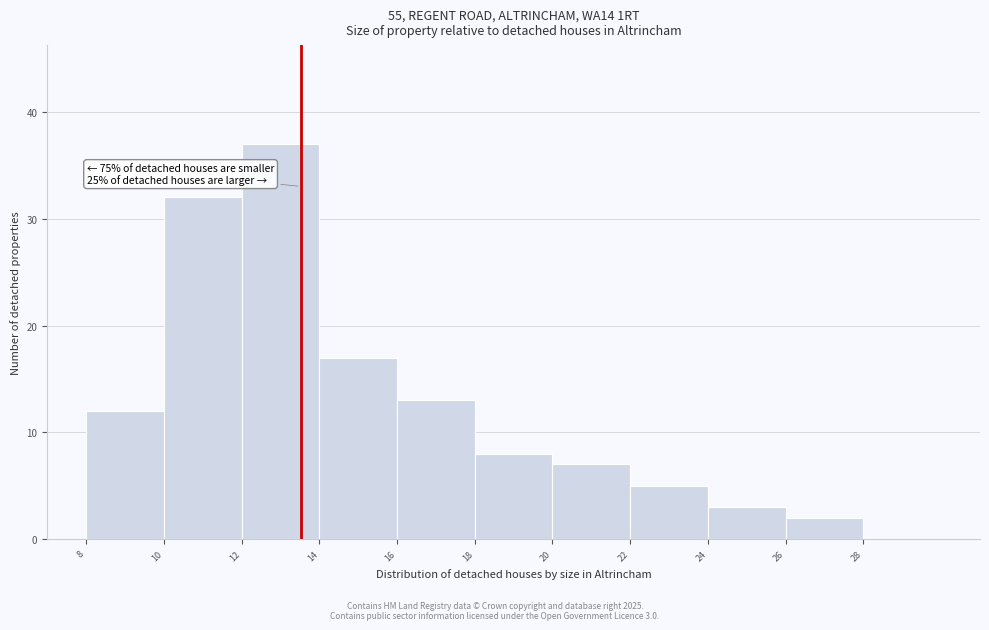

Over which range of the x-axis is the bar tallest?

12 to 14